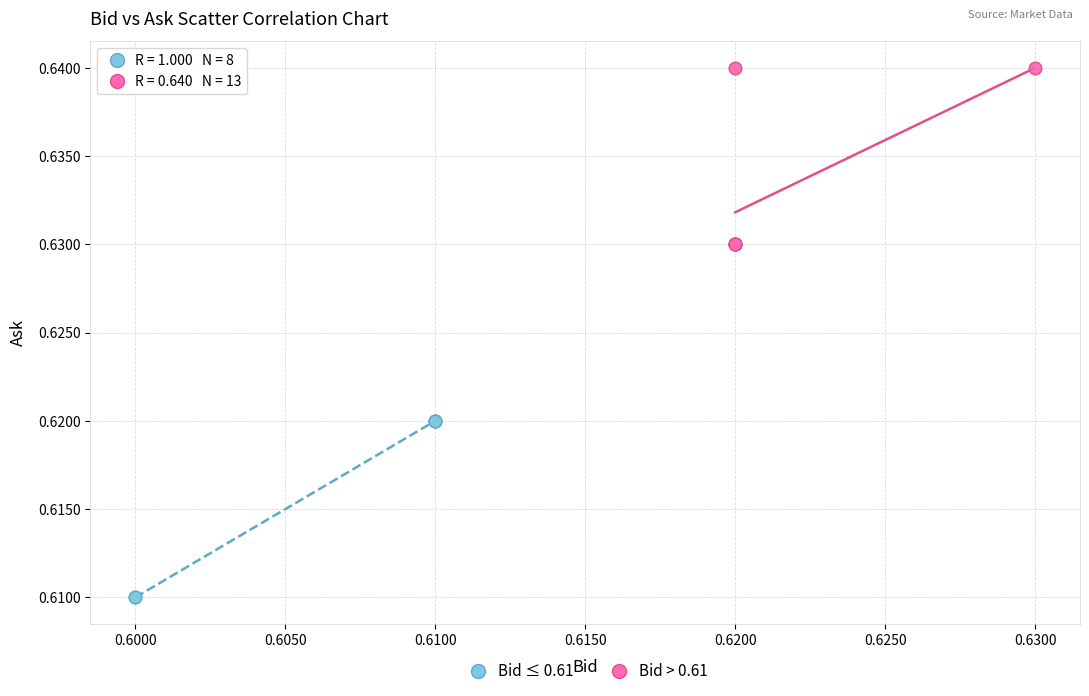

Which series reaches the maximum Y coordinate?

Bid > 0.61